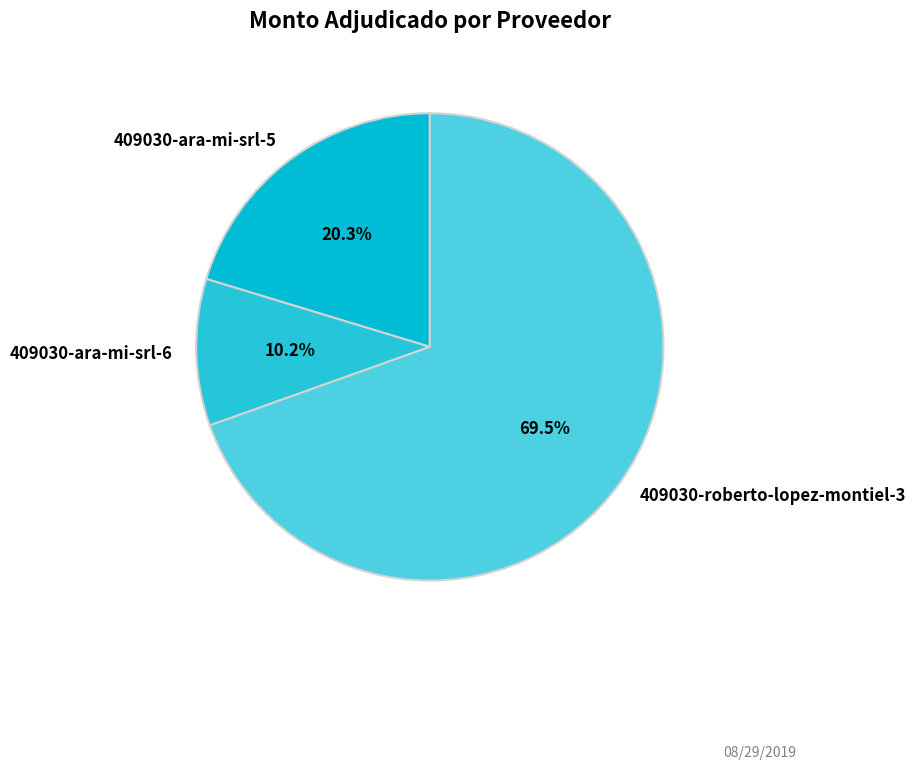

Which slice represents more than half of the pie?

409030-roberto-lopez-montiel-3